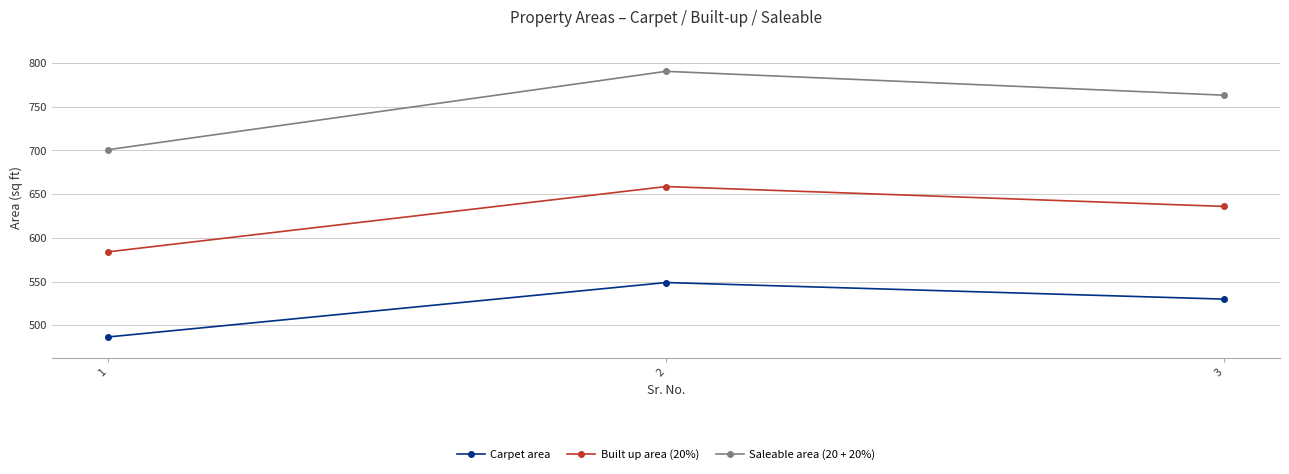

Rank the series by their average value, from lowest to highest.

Carpet area, Built up area (20%), Saleable area (20 + 20%)